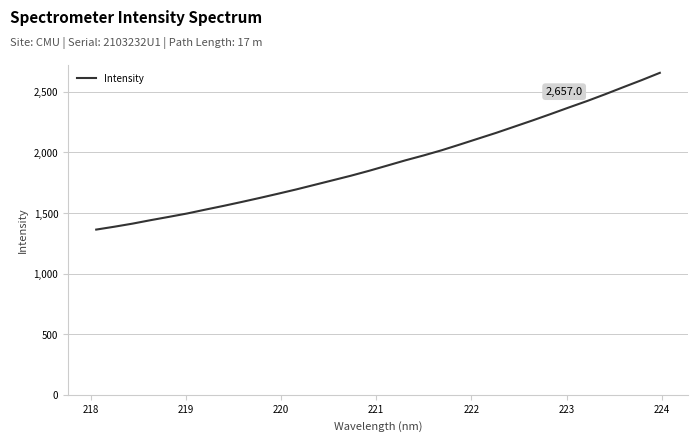

What is the maximum value shown in the chart?

2657.0